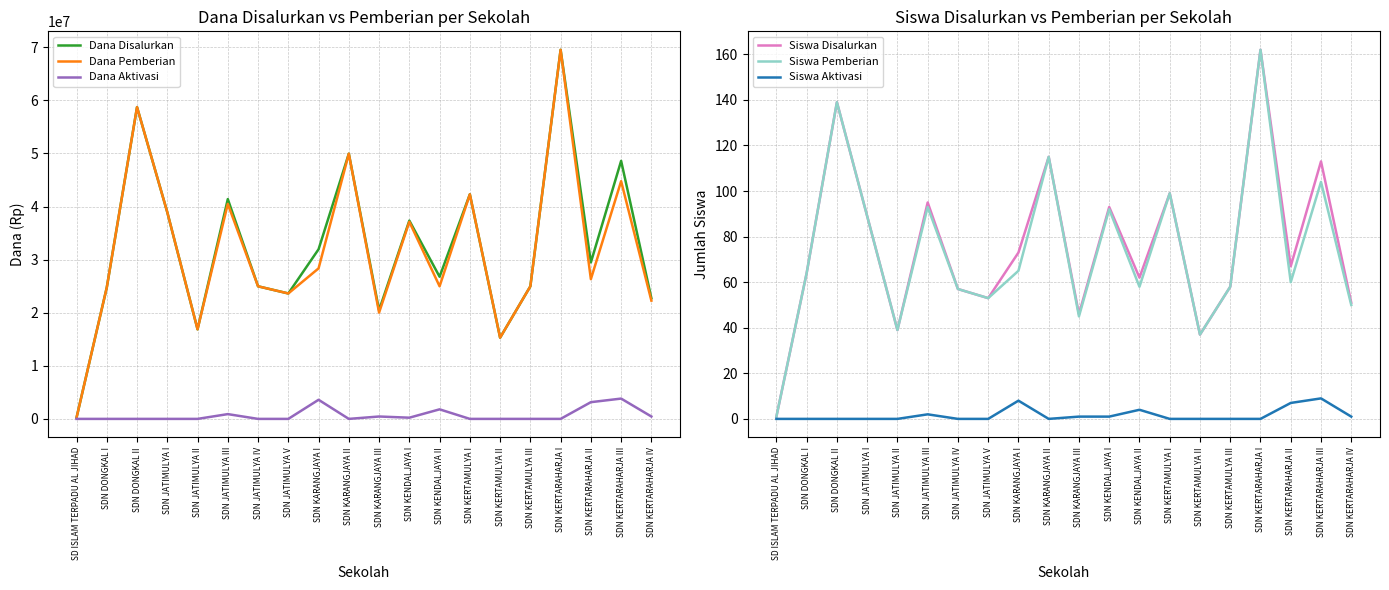

Which series has the largest total across all categories?

Dana Disalurkan